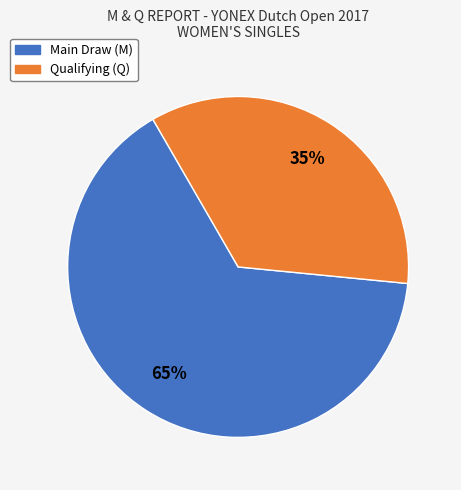

To the nearest percent, what is the difference between the largest and smallest slice percentages?

30%